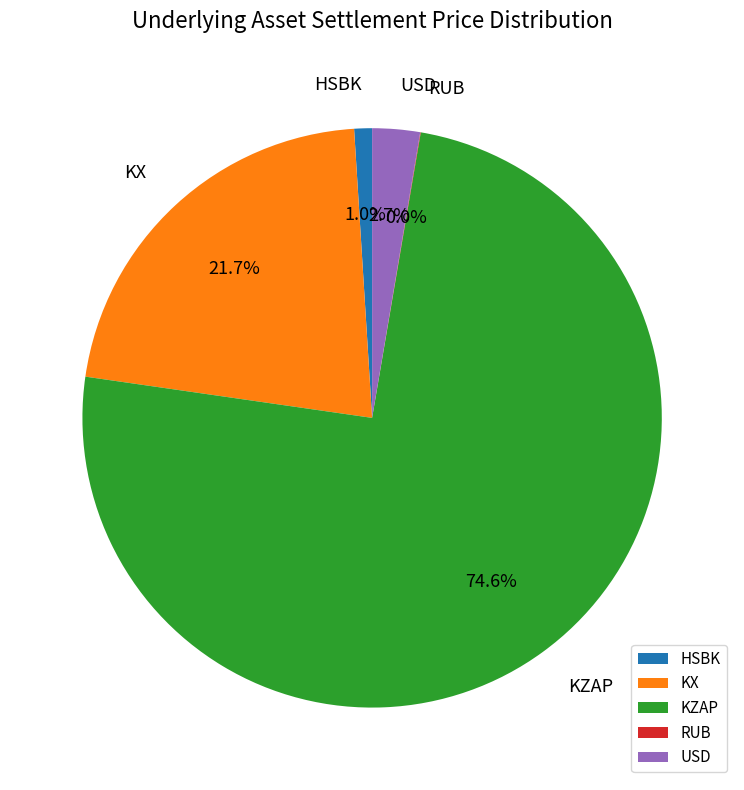

To the nearest percent, what is the difference between the largest and smallest slice percentages?

75%